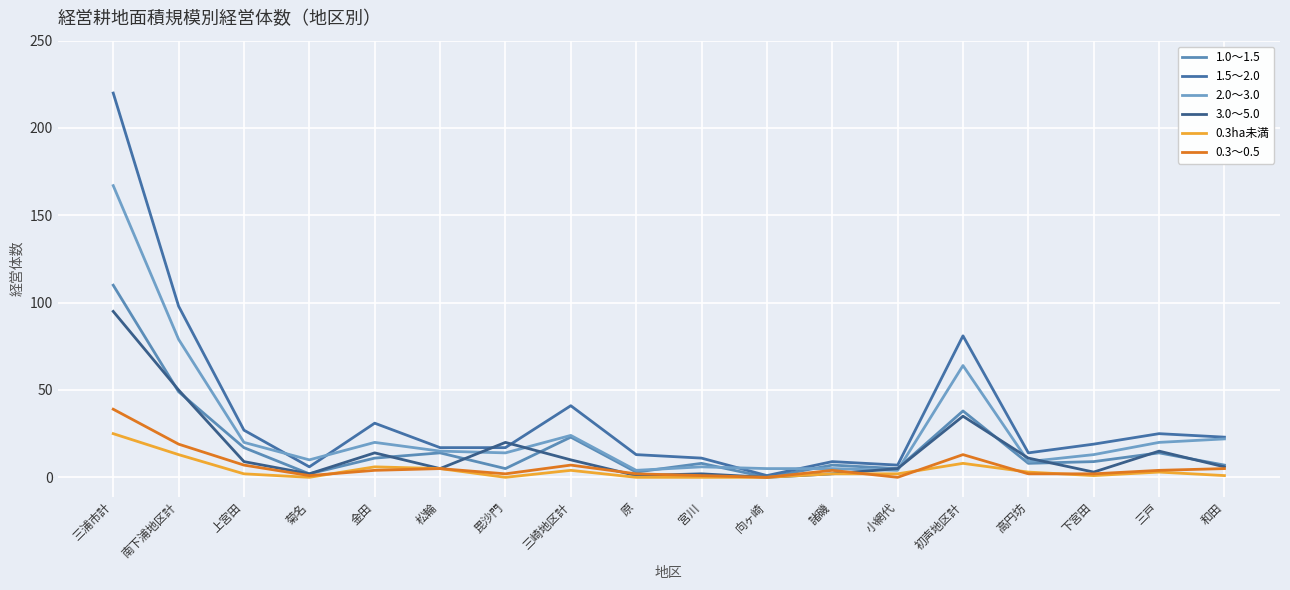

The 1.5～2.0 series shows 6 at 菊名. True or false?

True